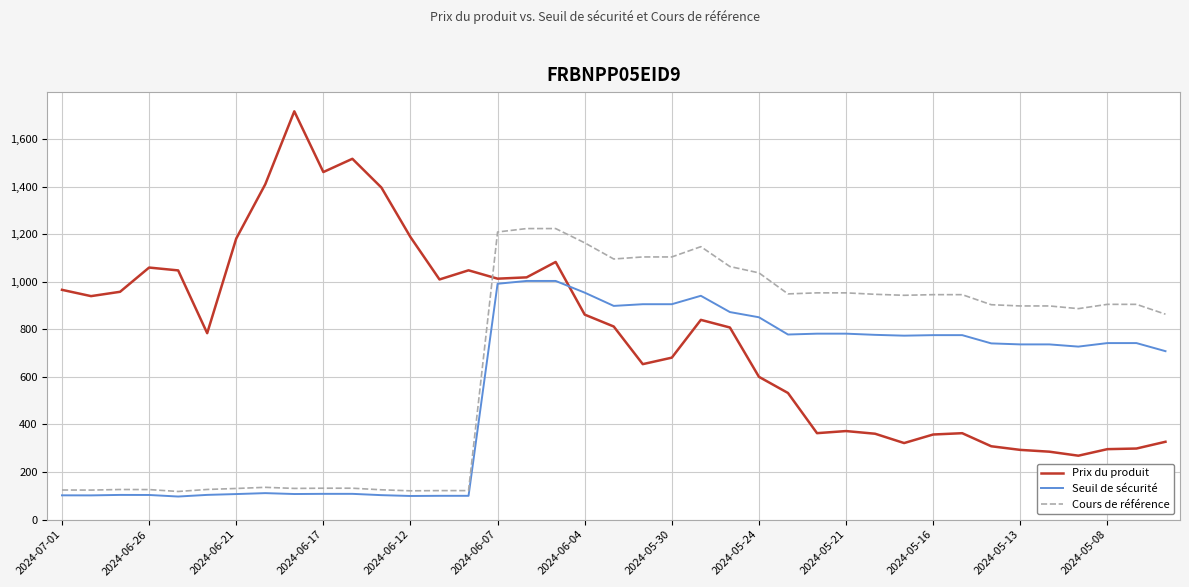

What are all the series names shown in the legend?

Prix du produit, Seuil de sécurité, Cours de référence